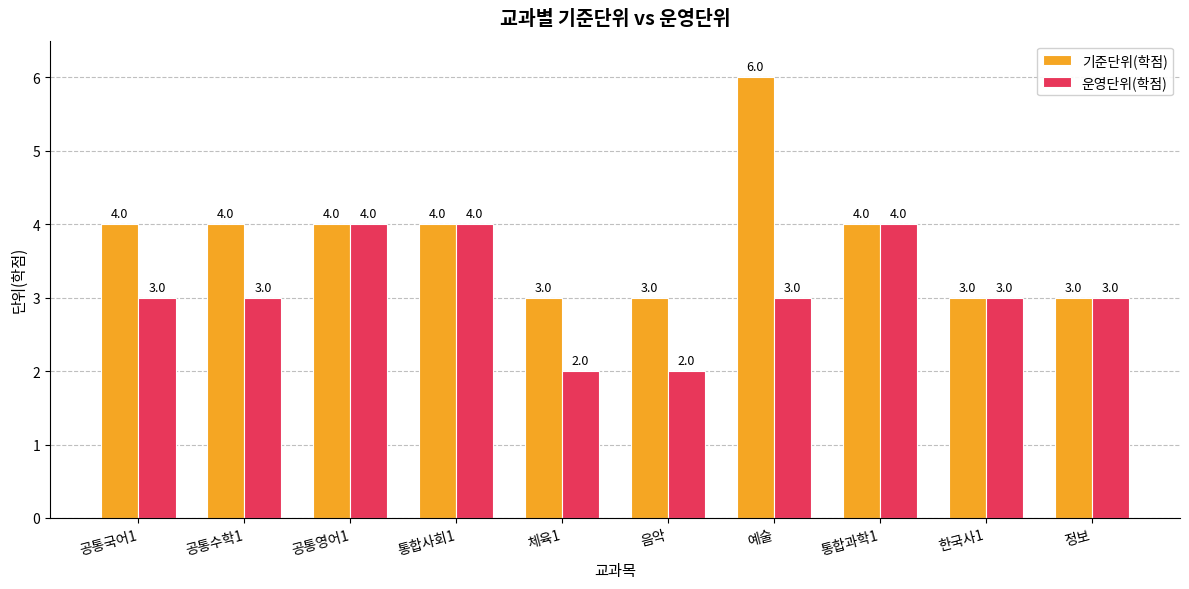

Which series has the widest spread of values?

기준단위(학점)